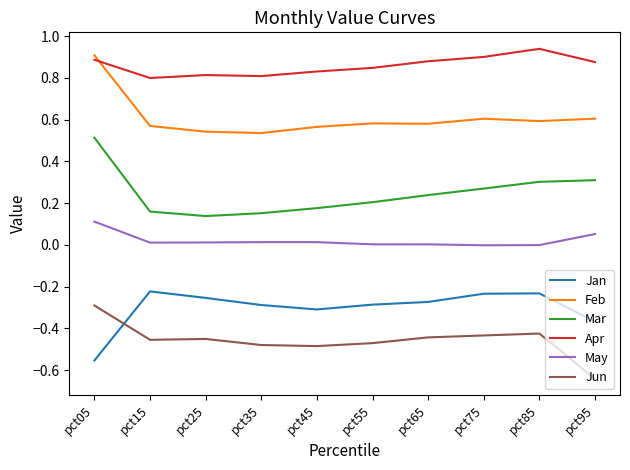

How many series are shown in this chart?

6